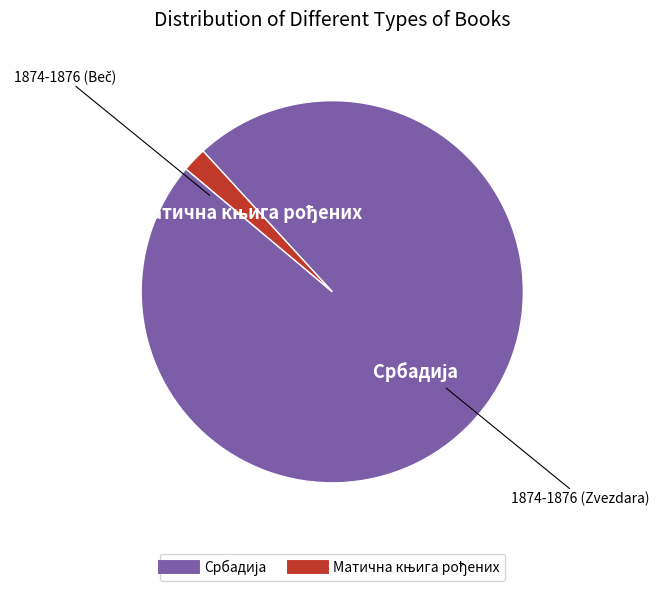

Is there any slice that represents more than half of the pie?

Yes